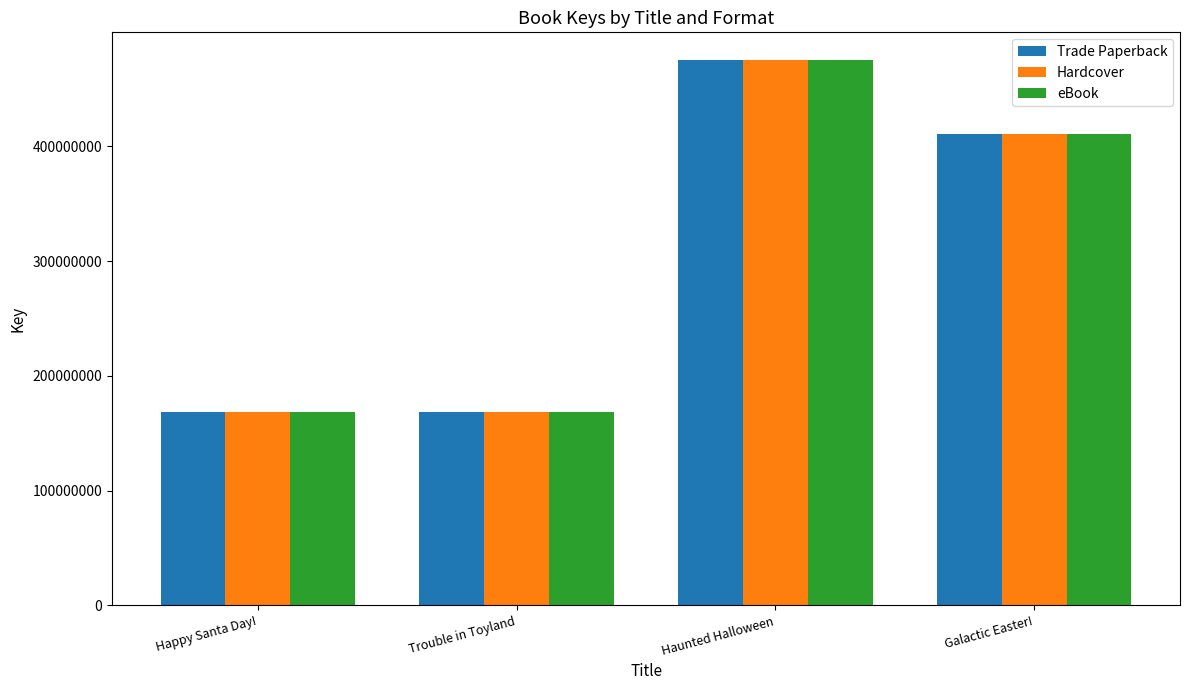

What is the minimum value for eBook?

168351446